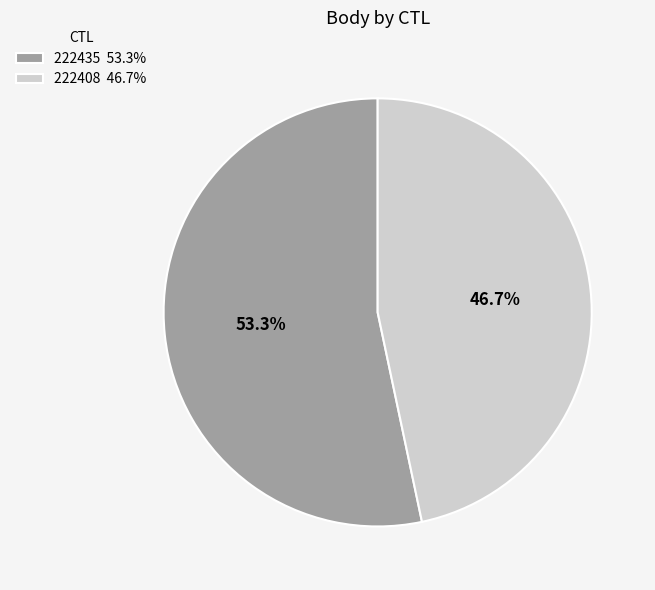

Rank the categories by value from highest to lowest.

222435, 222408